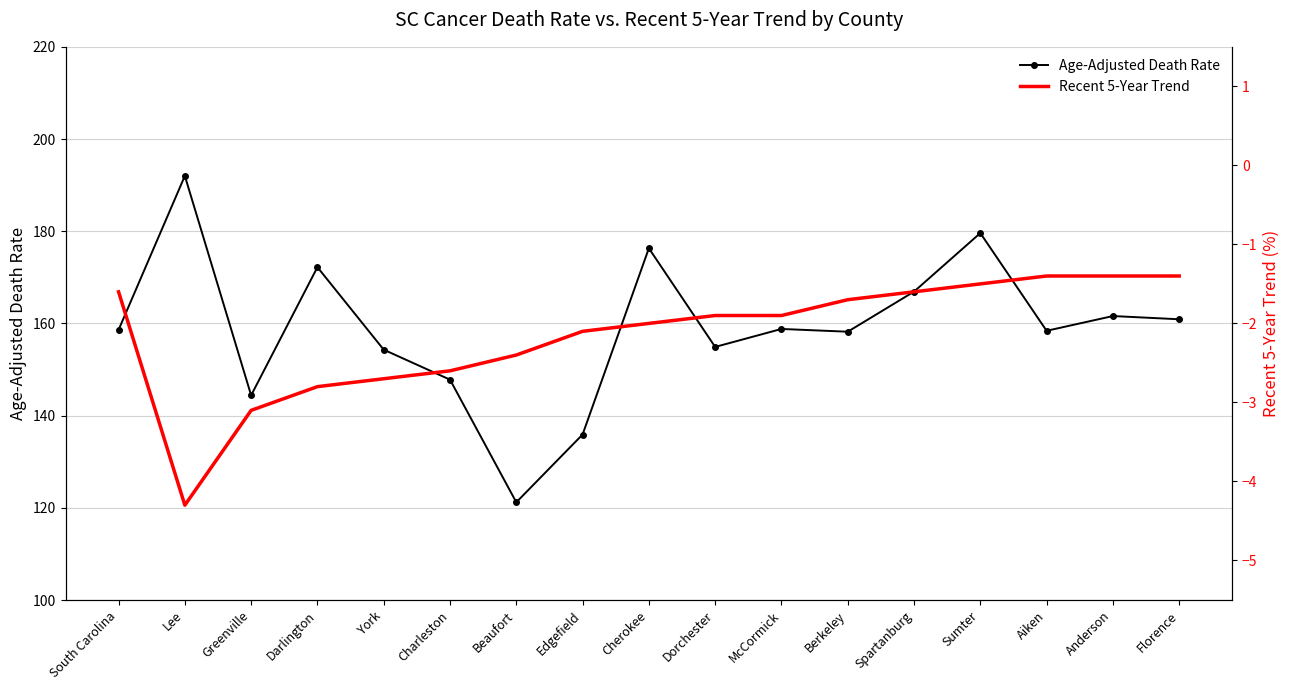

How many lines are shown in the chart?

2